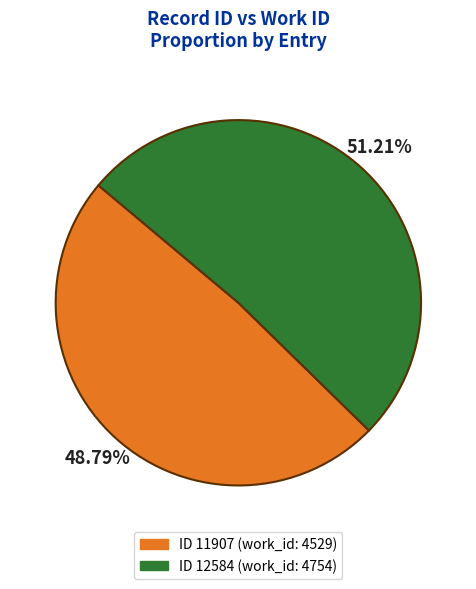

Is there any slice that represents more than half of the pie?

Yes